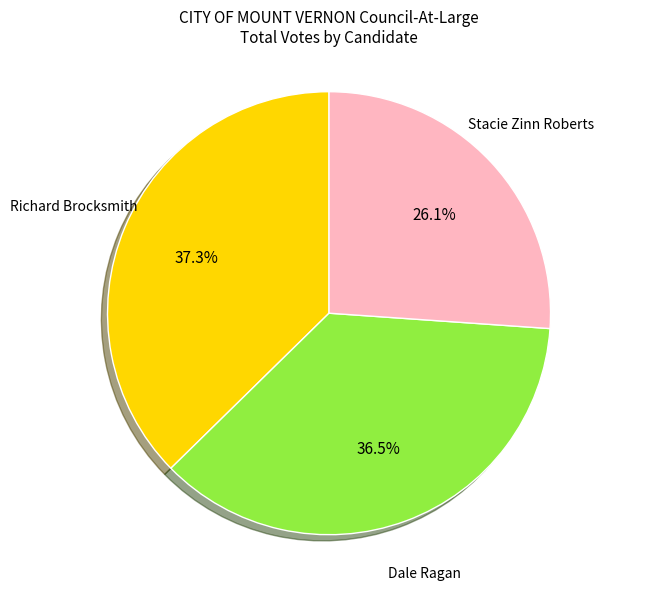

Is there a majority slice in this chart?

No